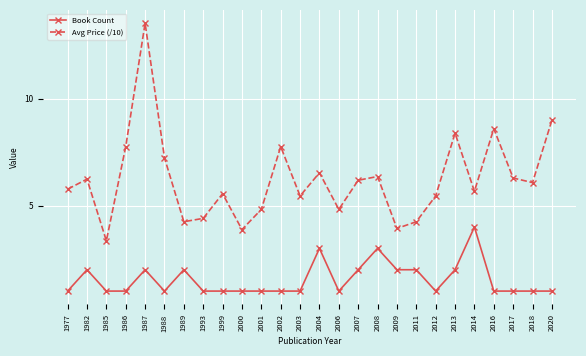

What is the difference between the Book Count values at 2020 and 1982?

1.0